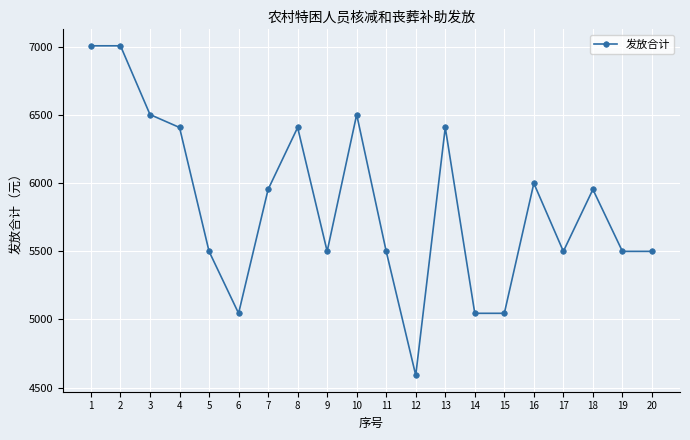

True or false: the data has more than 0 interior local peaks.

True